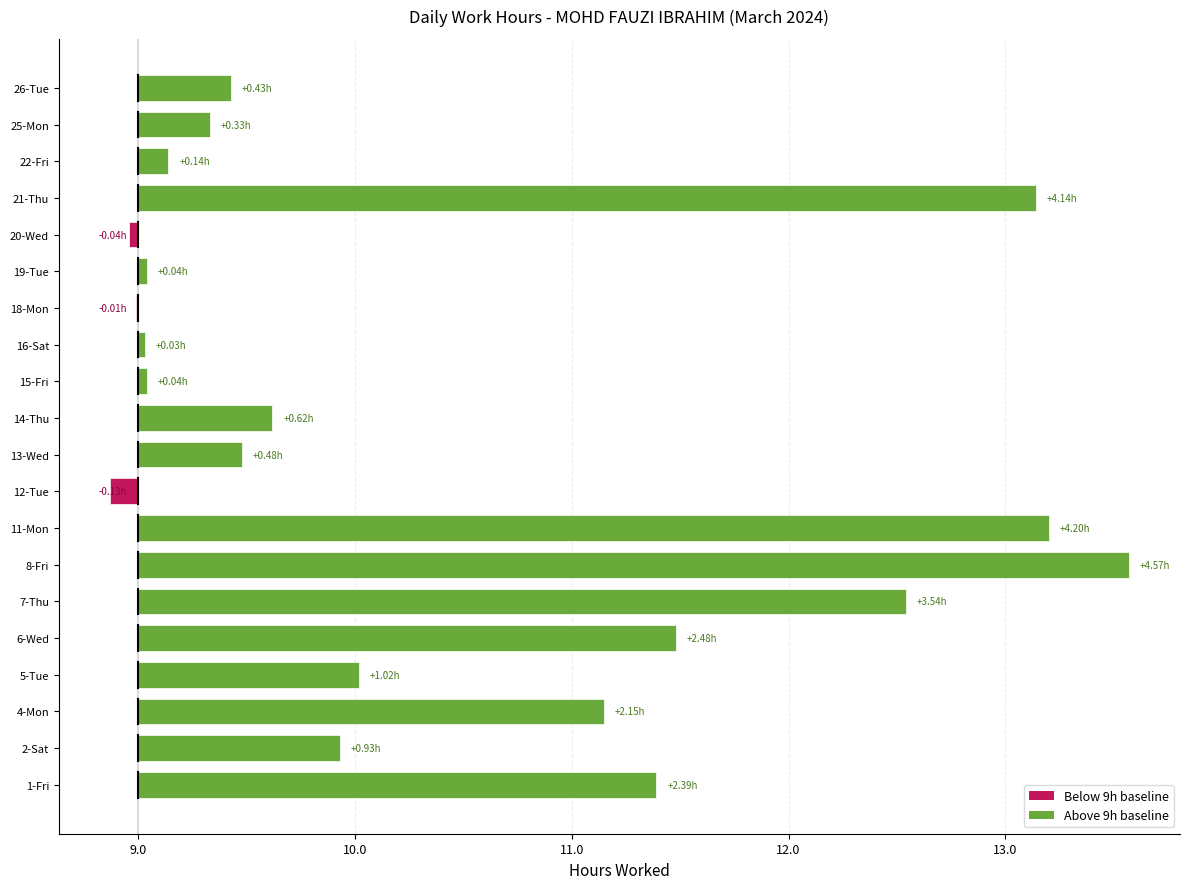

How many values are above zero?

17